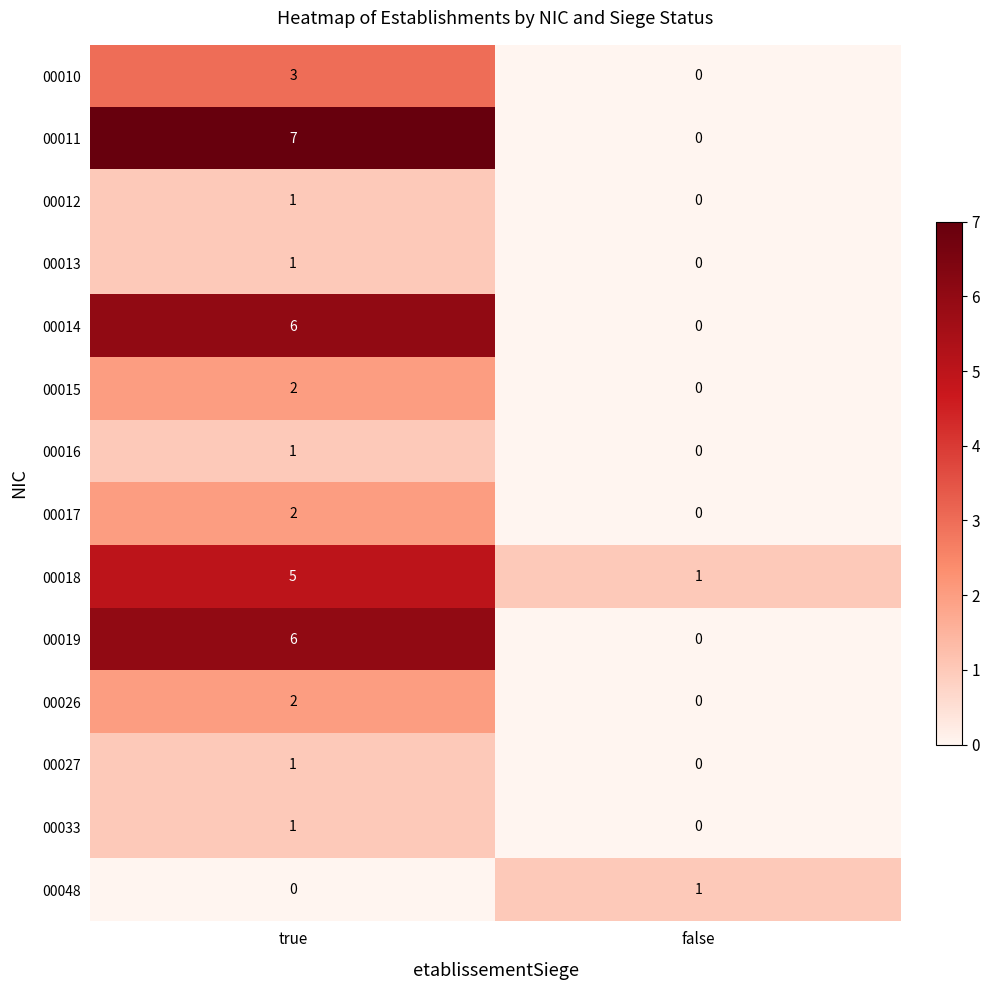

List the labels in order of 00010 value, largest first.

true, false